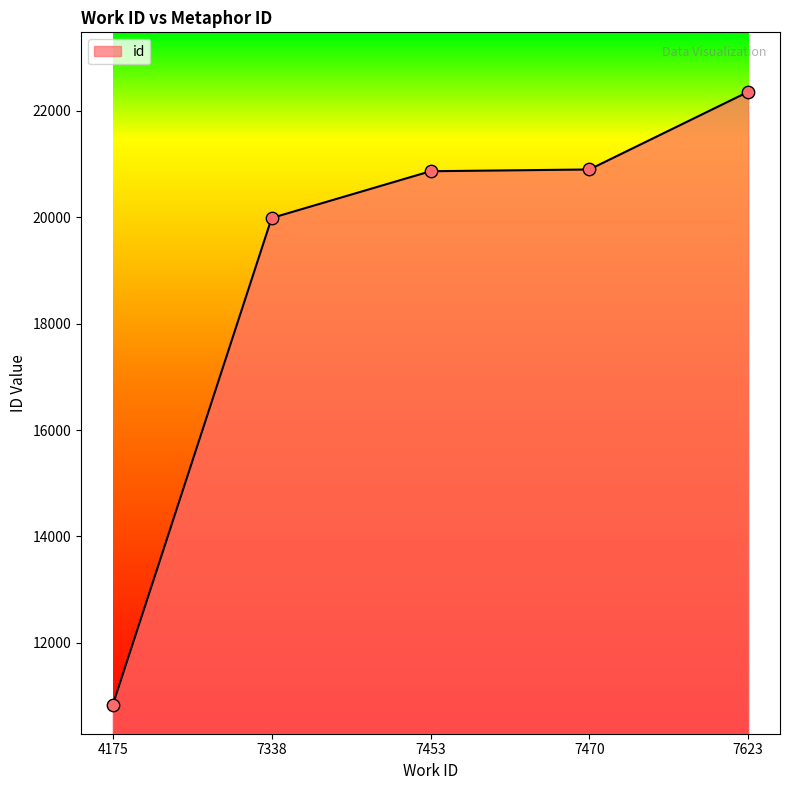

Which has a higher value, 7338 or 7623?

7623